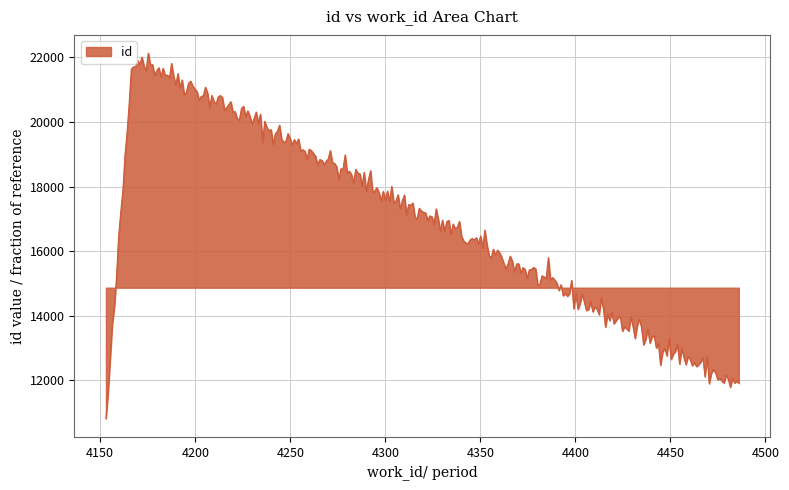

What is the difference between the maximum and minimum values?

11311.2